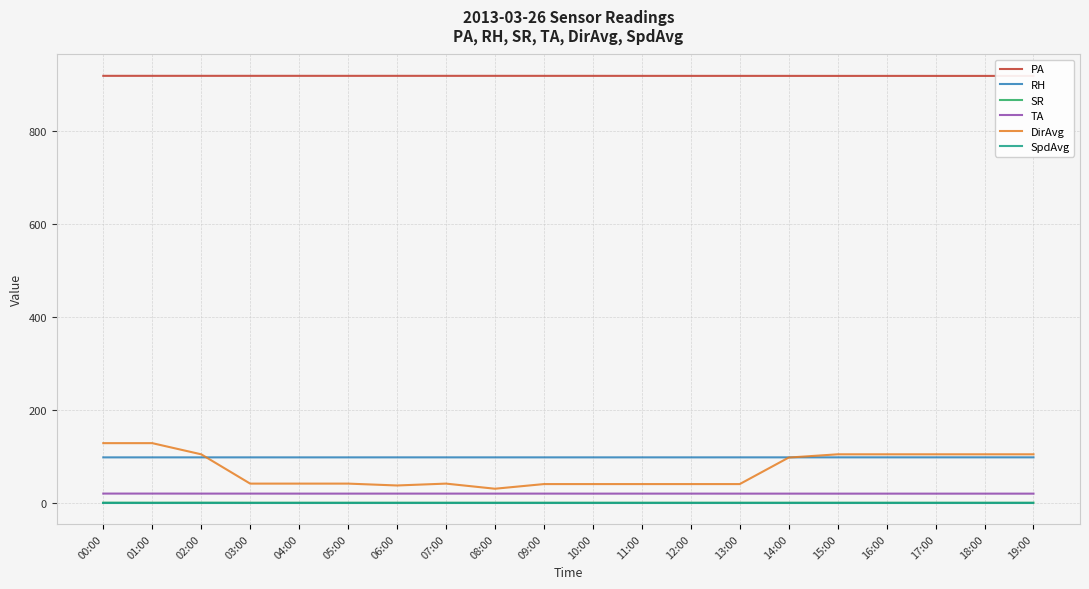

What is the highest value of the RH series?

97.5